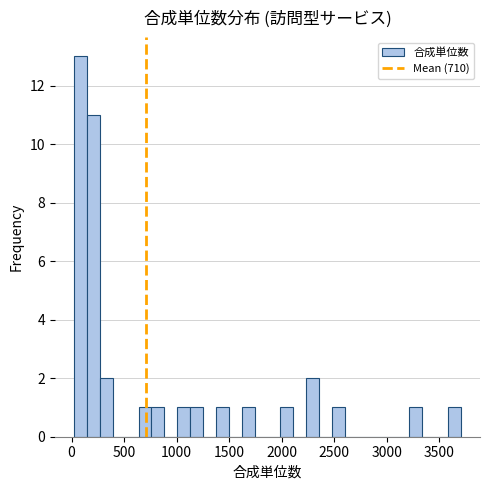

Around what value on the x-axis is the tallest bar? Give the approximate position of its centre, as read against the axis.

100